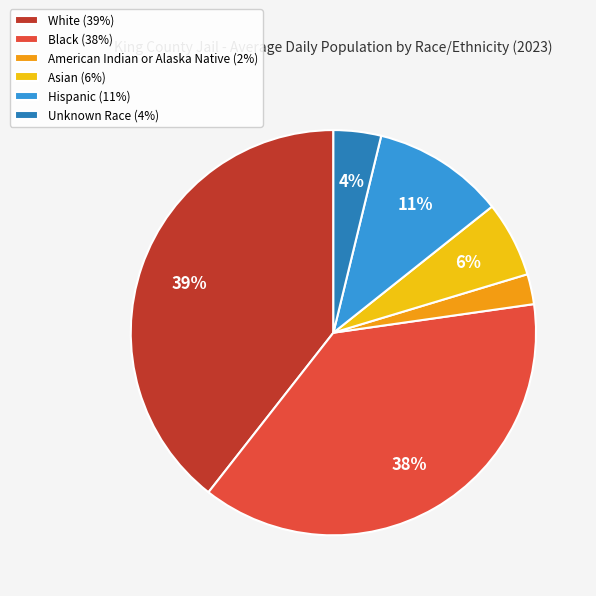

Rank the categories by value from highest to lowest.

White, Black, Hispanic, Asian, Unknown Race, American Indian or Alaska Native